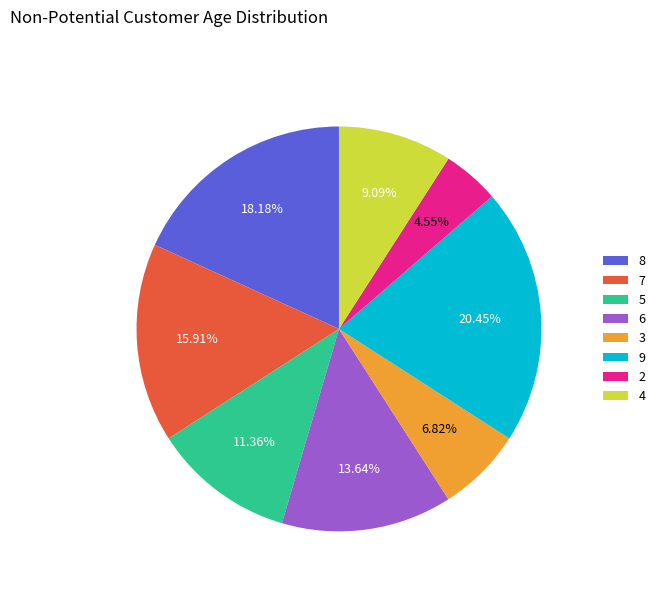

What is the largest slice in the pie chart?

9